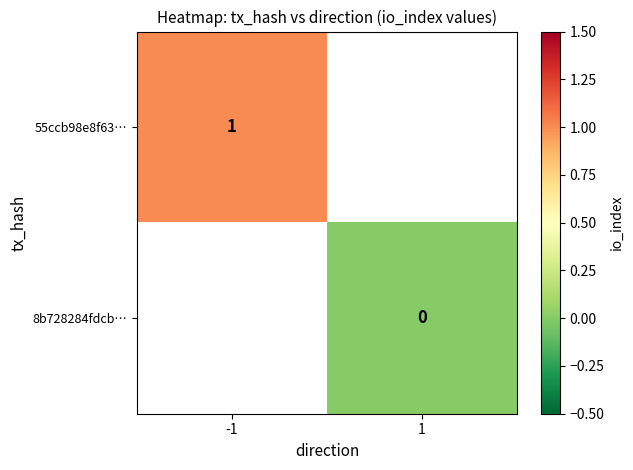

Is it true that 55ccb98e8f63… equals 1 at -1?

True